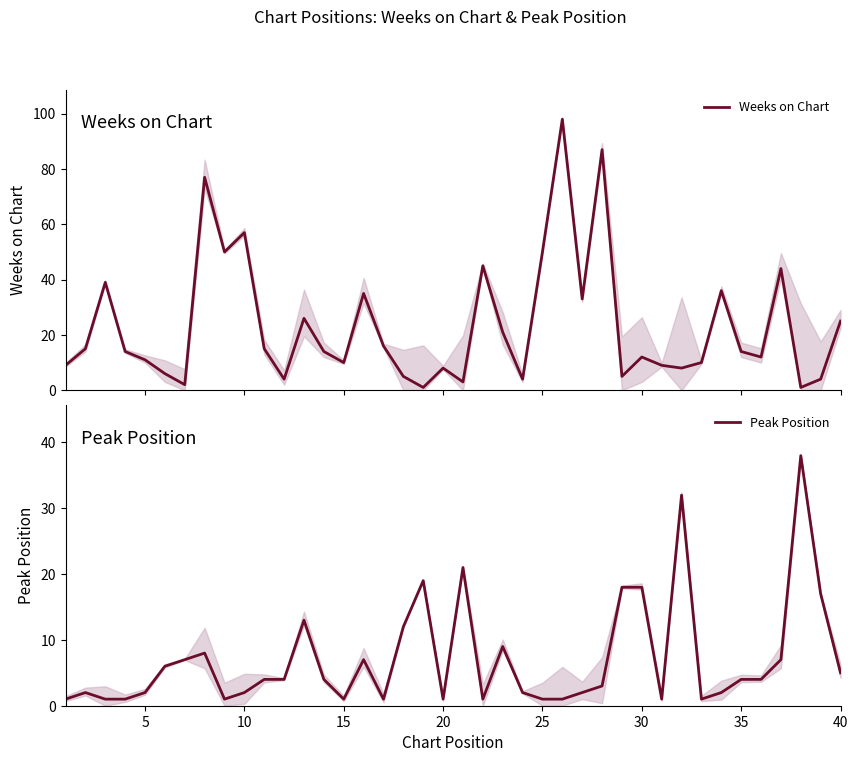

What is the highest value of the Weeks on Chart series?

98